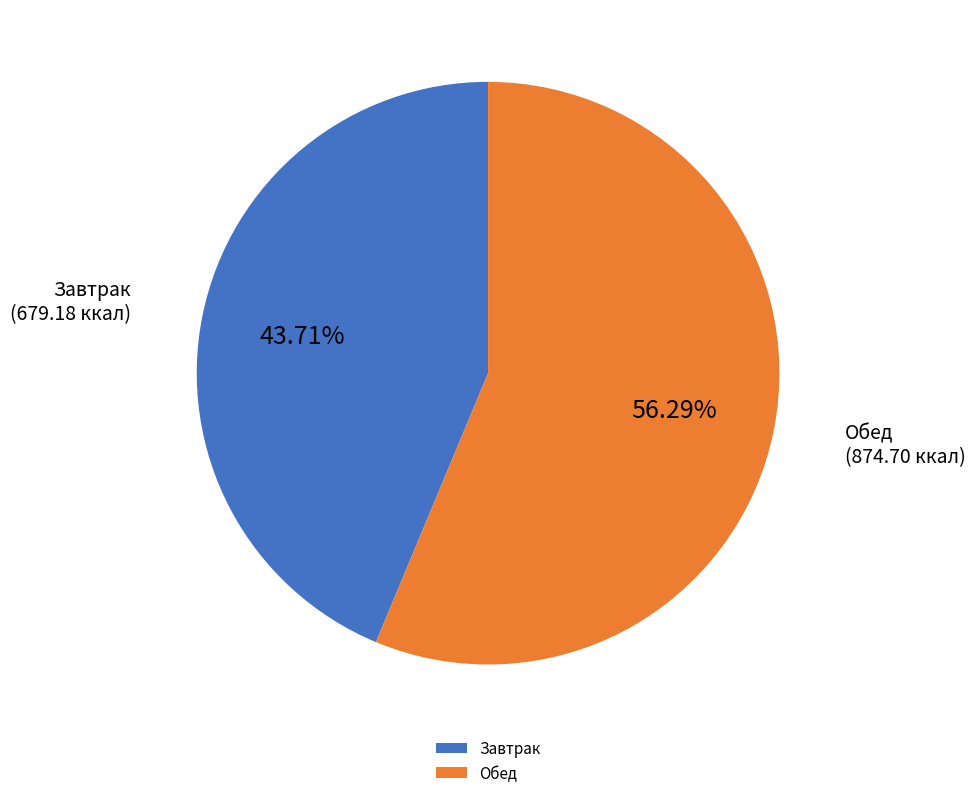

Is the sum of Завтрак and Обед greater than half?

Yes